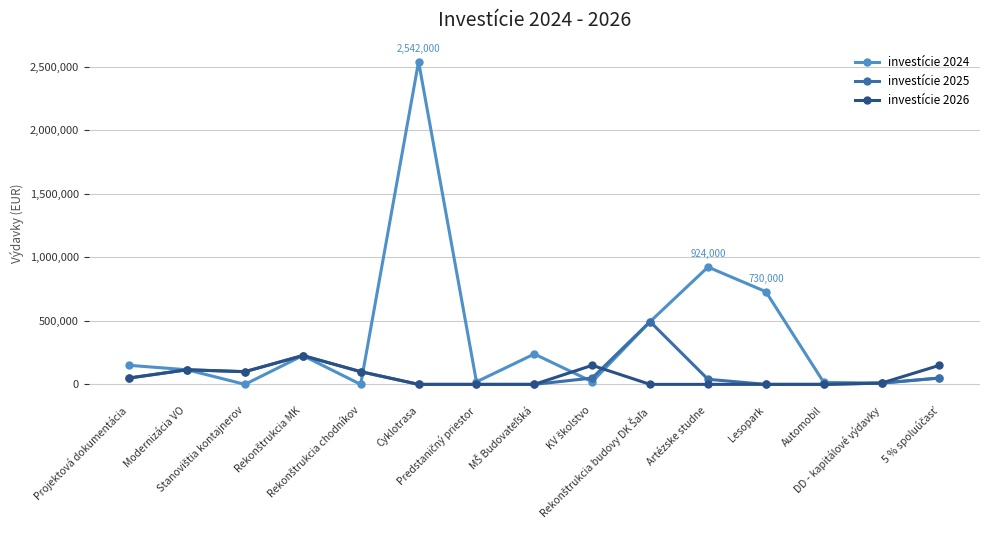

Count the number of categories in the chart.

15